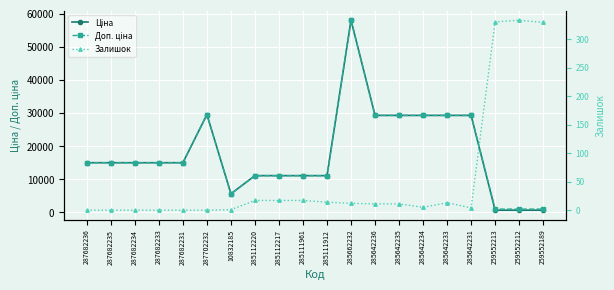

Where does the Залишок series first go above 11?

285112220